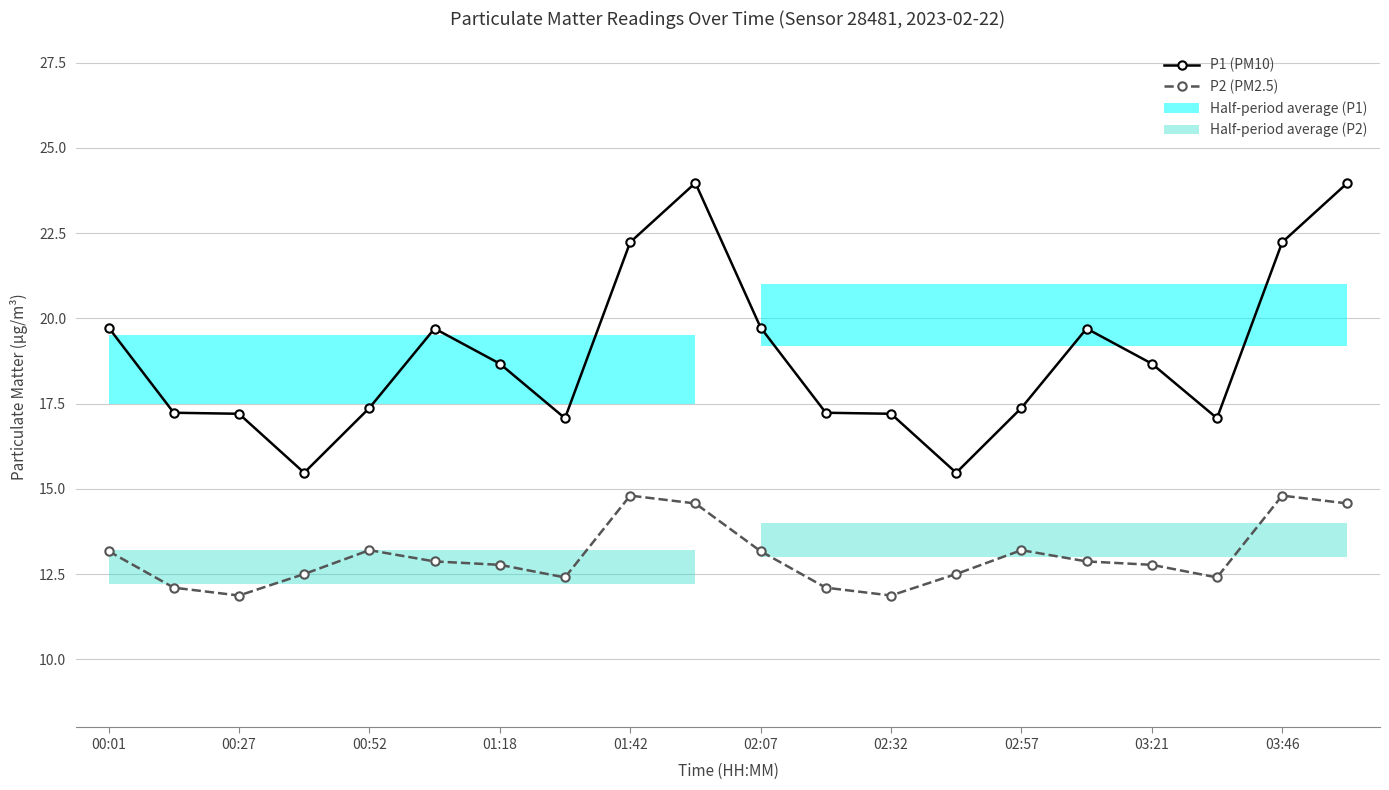

The value of P1 (PM10) at 00:01 is 27.0. True or false?

False